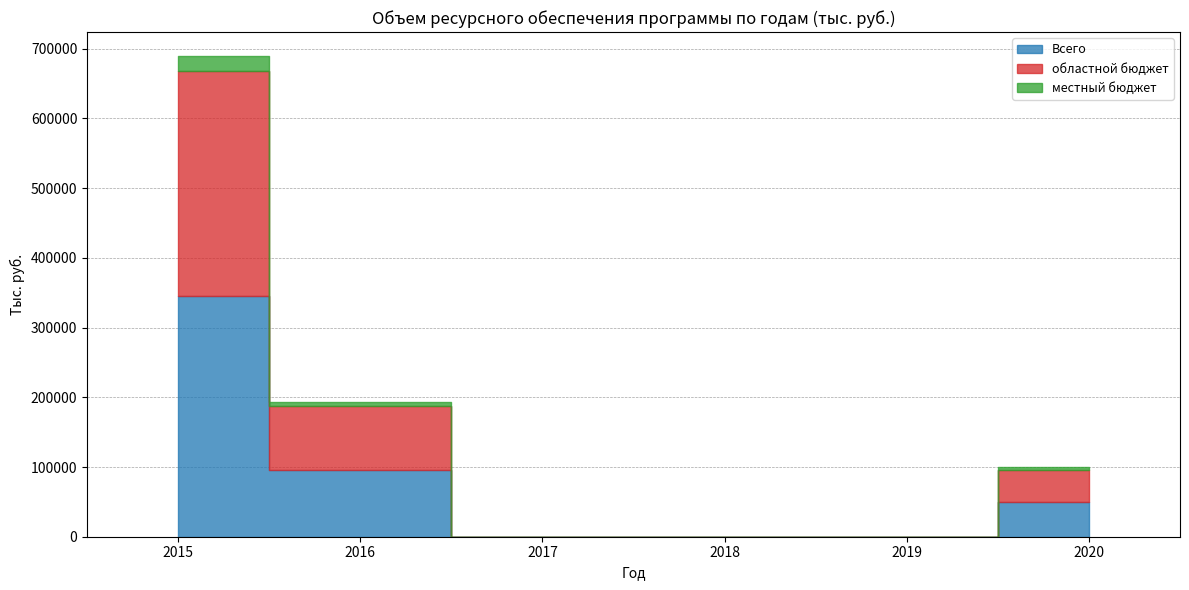

True or false: областной бюджет and местный бюджет intersect in this chart.

False